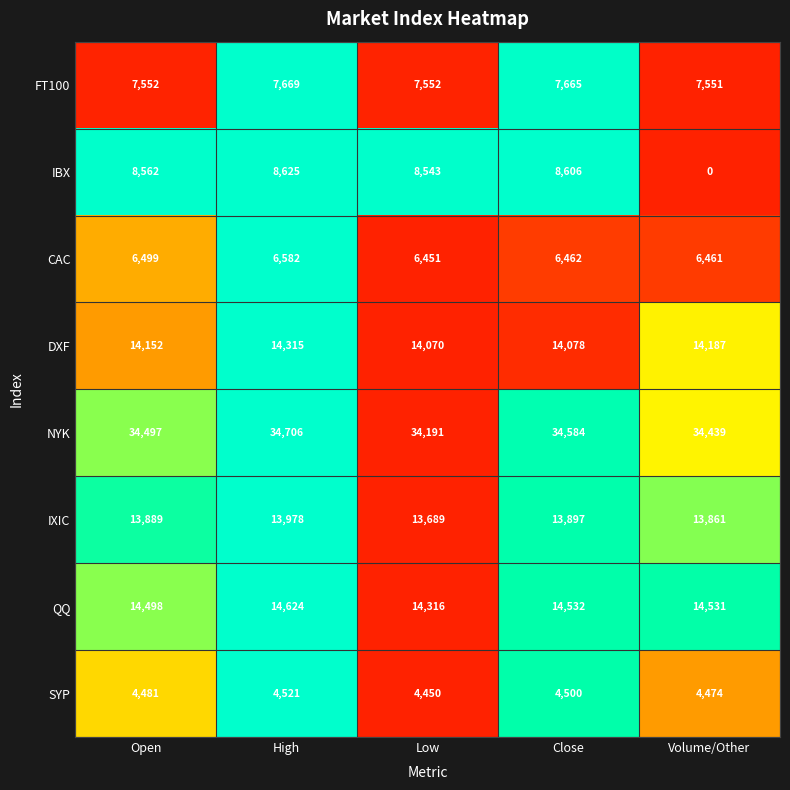

Between High and Close, which series saw the biggest shift?

DXF